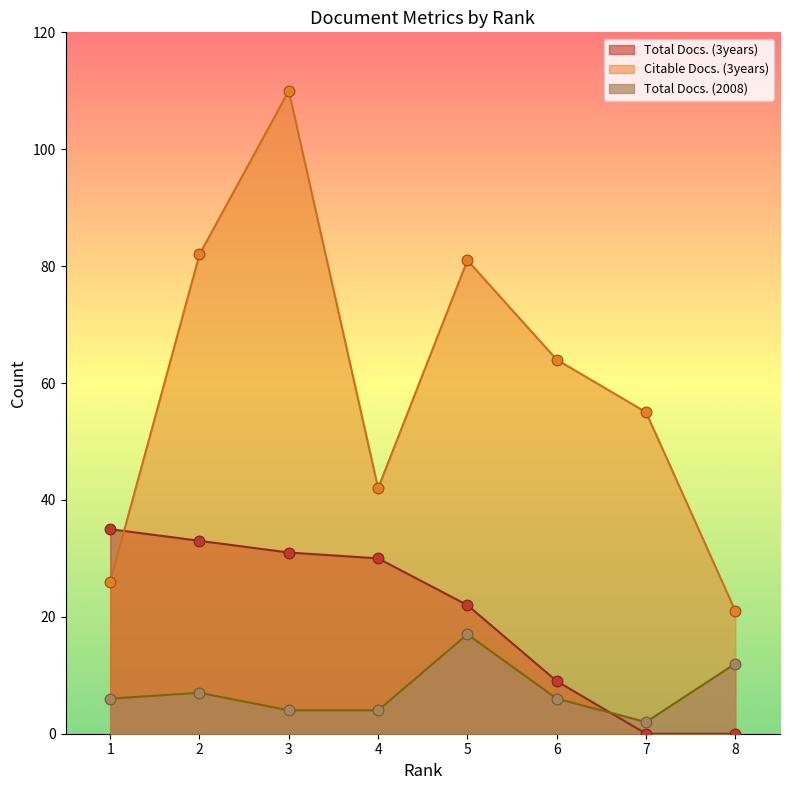

Which series reaches the minimum Y coordinate?

Total Docs. (3years)